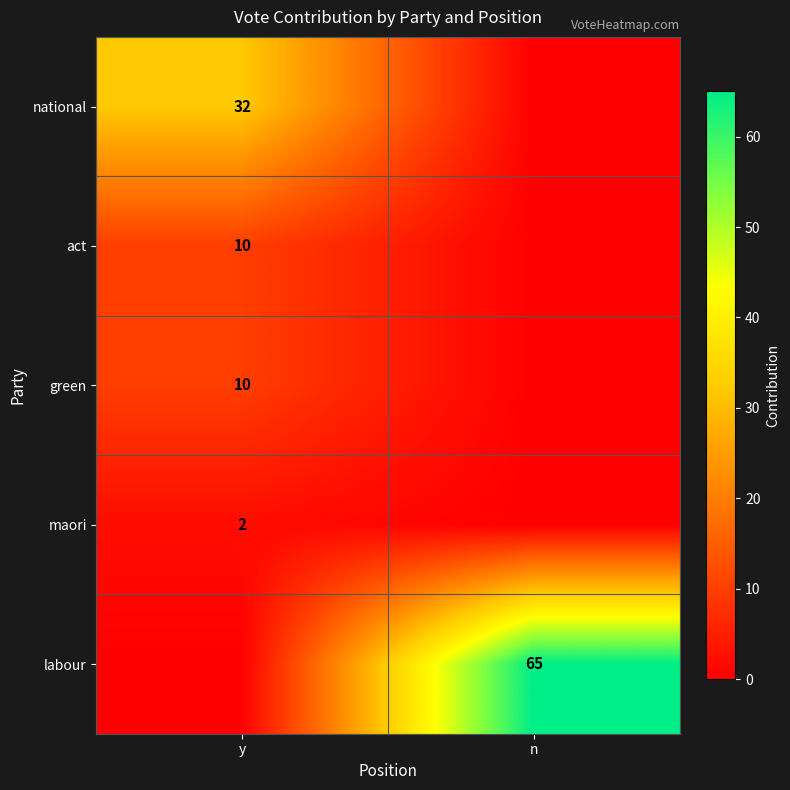

True or false: national has a value of 32 at y.

True